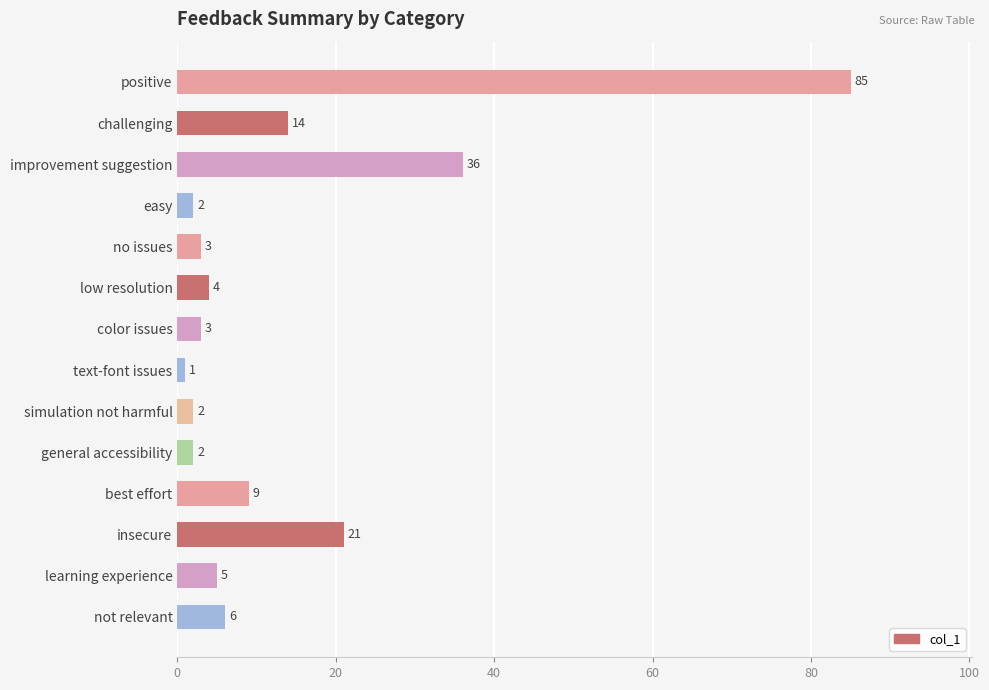

What is the change in value from color issues to best effort?

+6